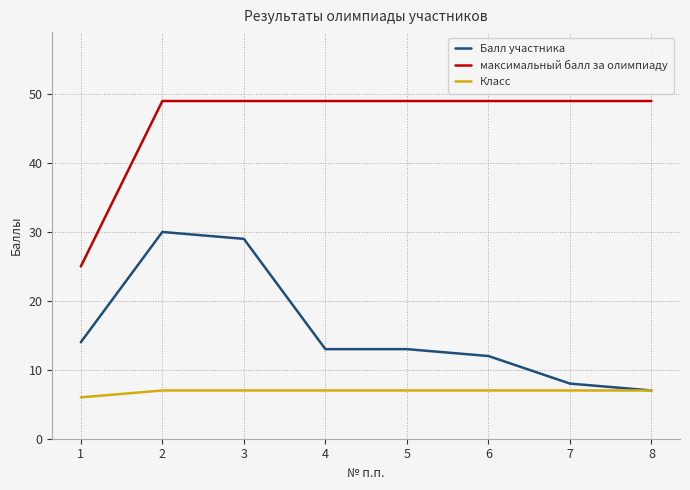

At how many categories does at least one series exceed 14?

8